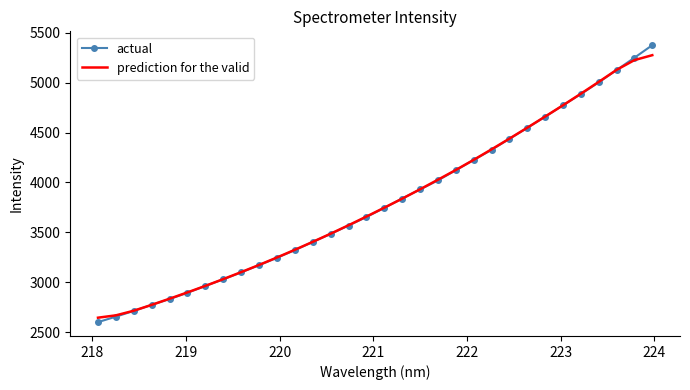

Which series has the widest spread of values?

actual